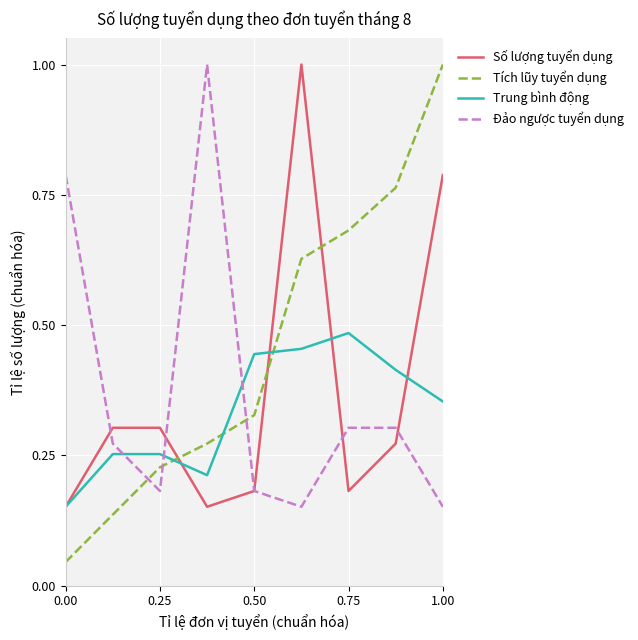

True or false: Số lượng tuyển dụng and Tích lũy tuyển dụng cross at least once.

True